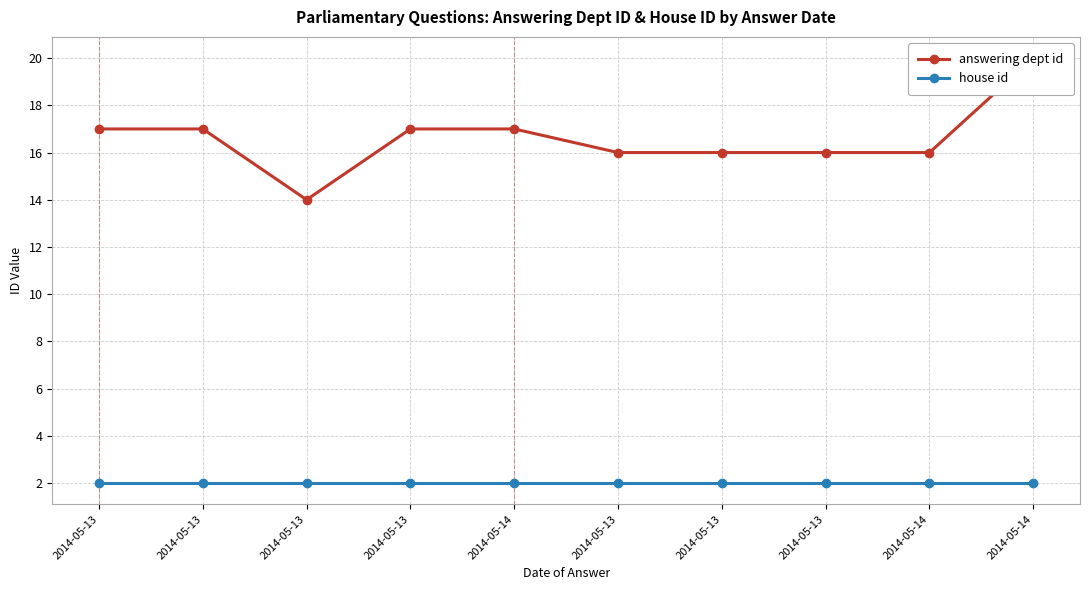

What are all the series names shown in the legend?

answering dept id, house id